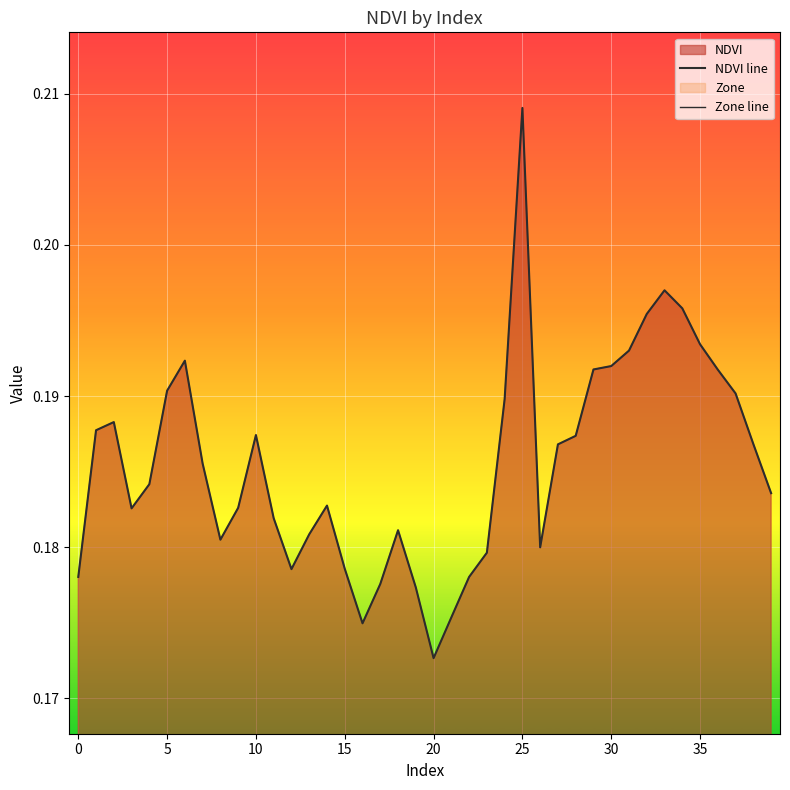

Reading right to left, list all the values displayed in this chart.

NDVI line: 0.2	0.2	0.2	0.2	0.2	0.2	0.2	0.2	0.2	0.2	0.2	0.2	0.2	0.2	0.2	0.2	0.2	0.2	0.2	0.2	0.2	0.2	0.2	0.2	0.2	0.2	0.2	0.2	0.2	0.2	0.2	0.2	0.2	0.2	0.2	0.2	0.2	0.2	0.2	0.2
Zone line: 0.0	0.0	0.0	0.0	0.0	0.0	0.0	0.0	0.0	0.0	0.0	0.0	0.0	0.0	0.0	0.0	0.0	0.0	0.0	0.0	0.0	0.0	0.0	0.0	0.0	0.0	0.0	0.0	0.0	0.0	0.0	0.0	0.0	0.0	0.0	0.0	0.0	0.0	0.0	0.0